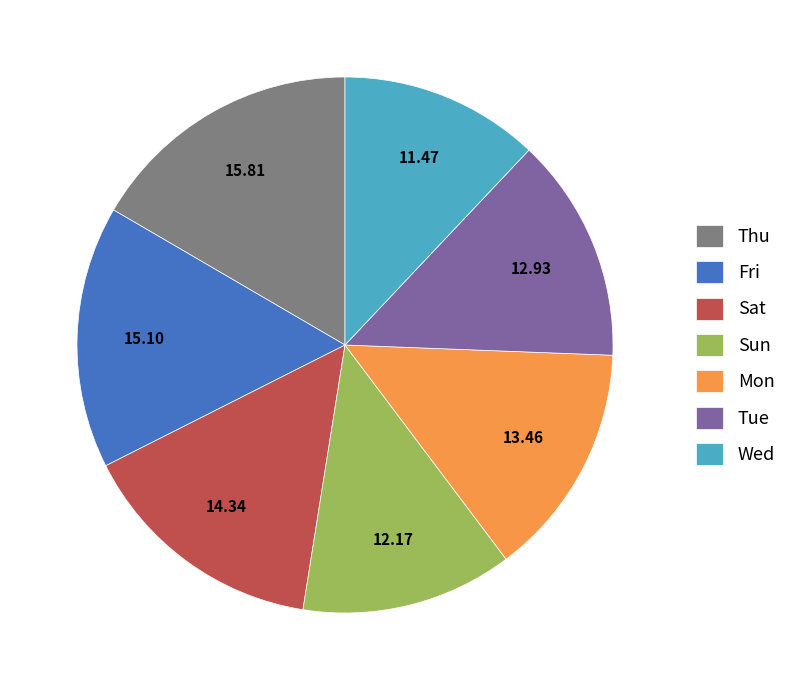

Is there any slice that represents more than half of the pie?

No